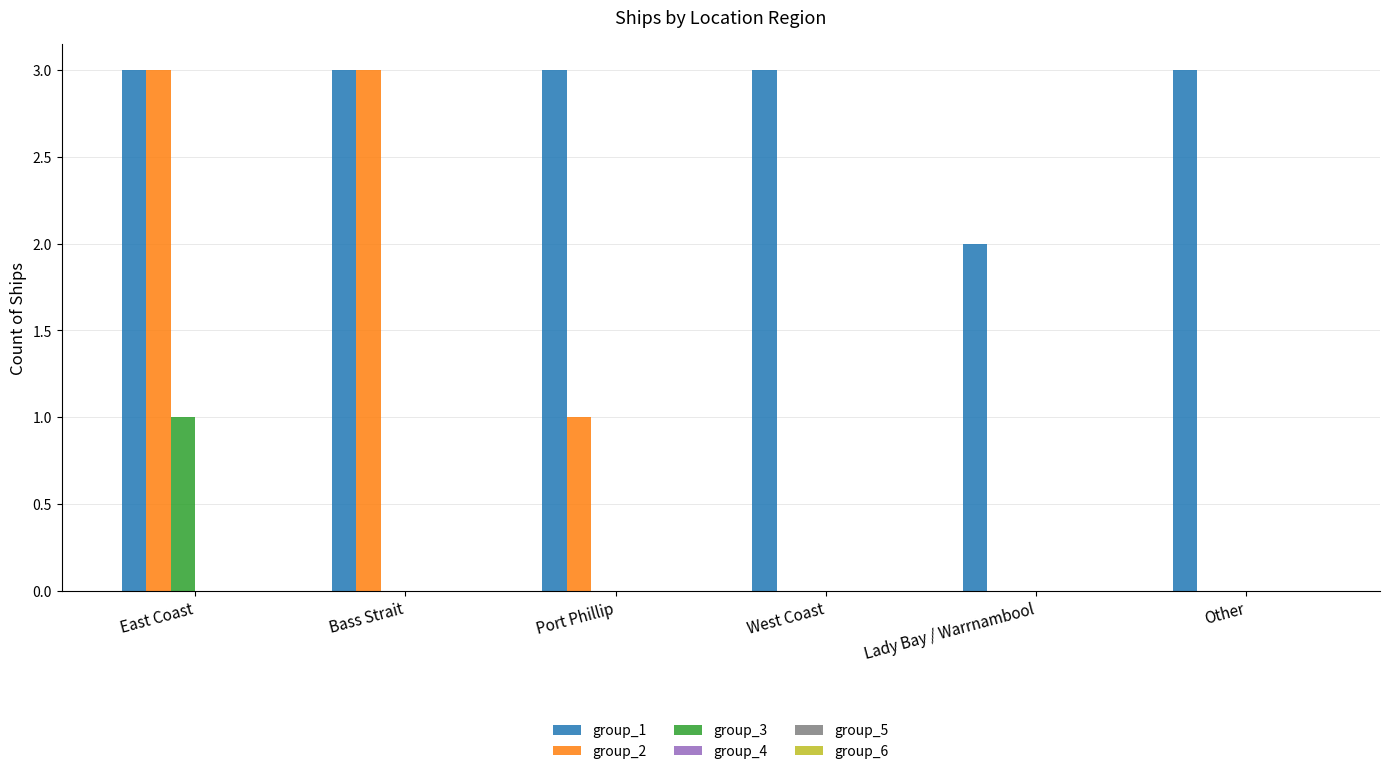

Count the group_1 values in the range 3 to 4.

5